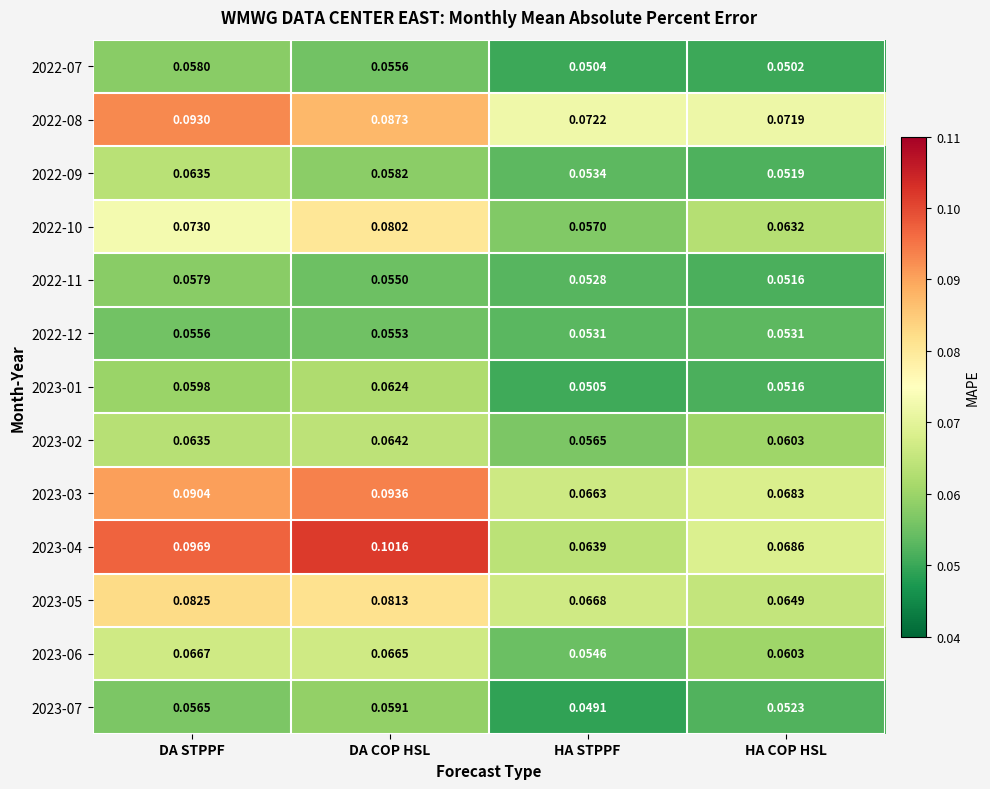

List the labels in order of 2022-11 value, smallest first.

HA COP HSL, HA STPPF, DA COP HSL, DA STPPF